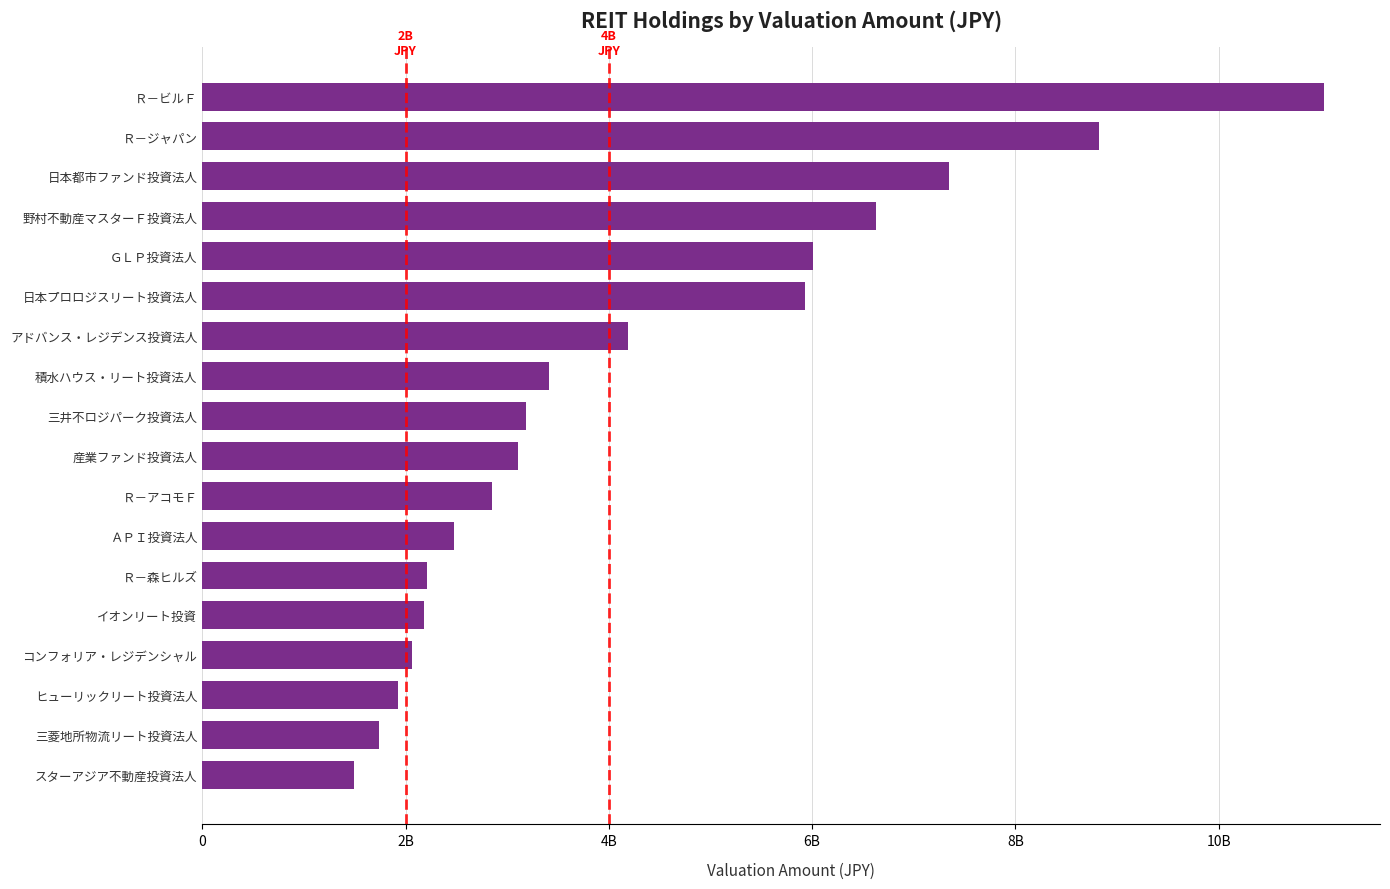

Does the chart contain any negative values?

No